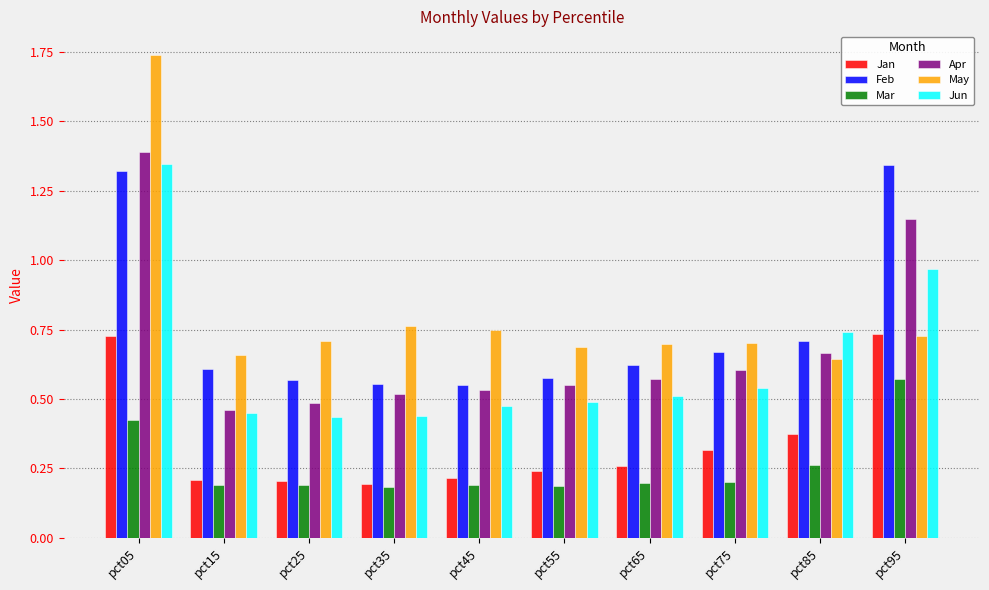

Rank the series at pct05 from lowest to highest value.

Mar, Jan, Feb, Jun, Apr, May